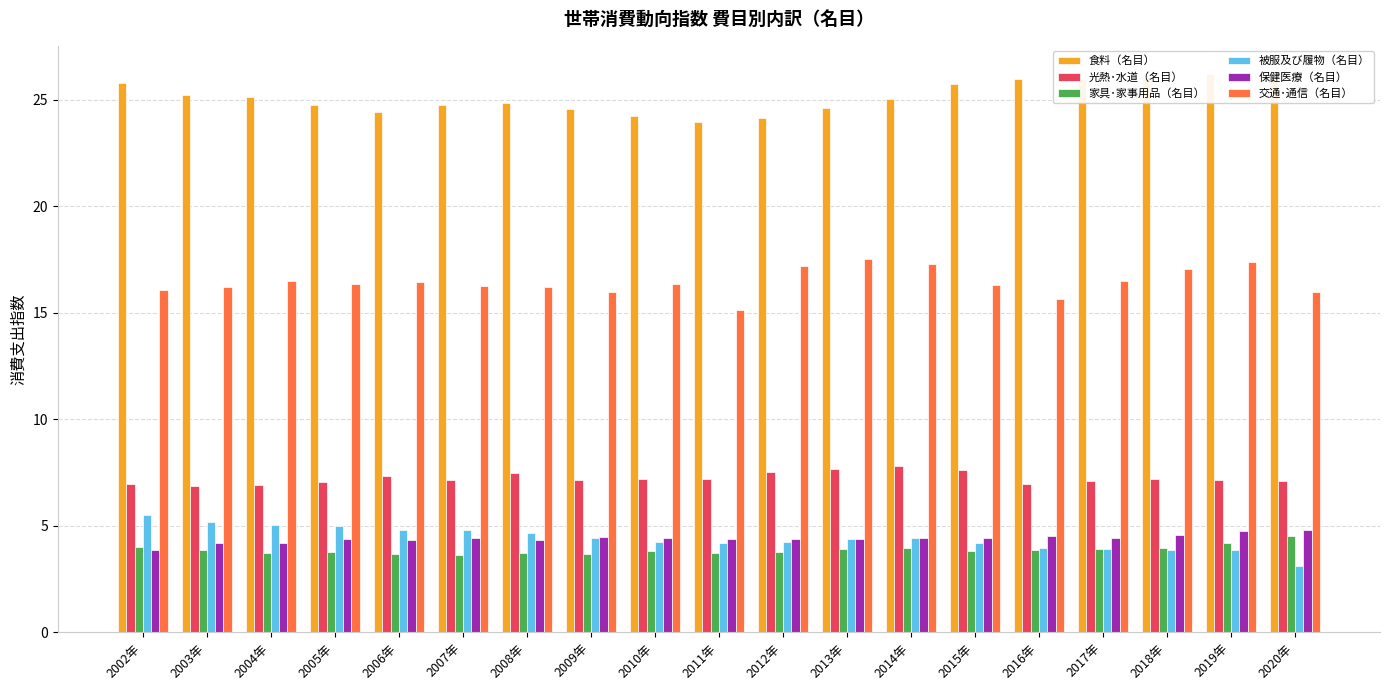

True or false: 光熱･水道（名目） has a value of 7.1 at 2009年.

True